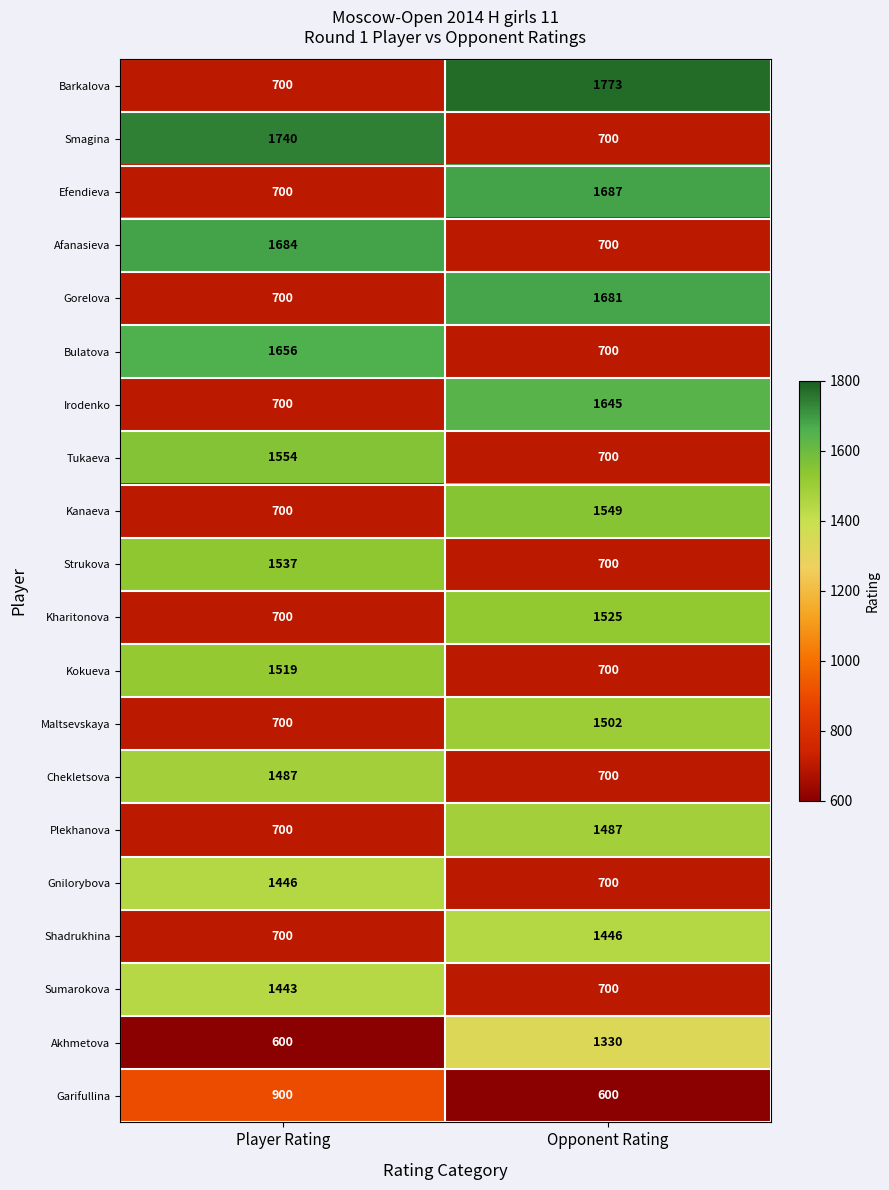

What is the approximate value of Kharitonova at Player Rating?

700